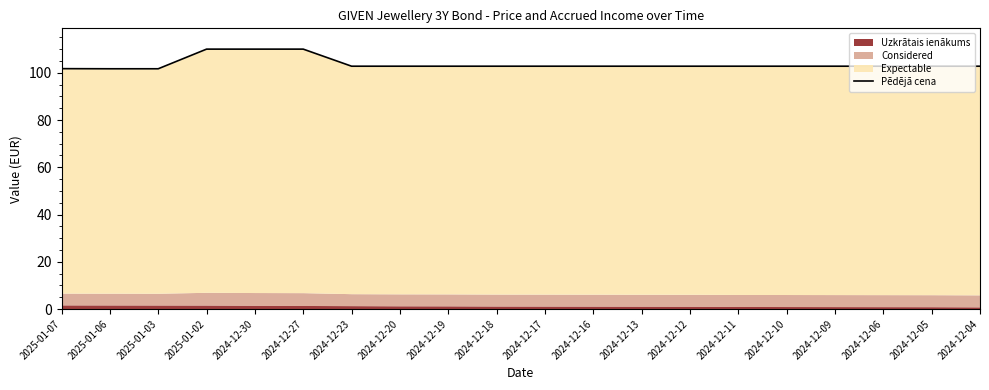

What is the ratio of the value at 2025-01-03 to the value at 2024-12-19?

1.0